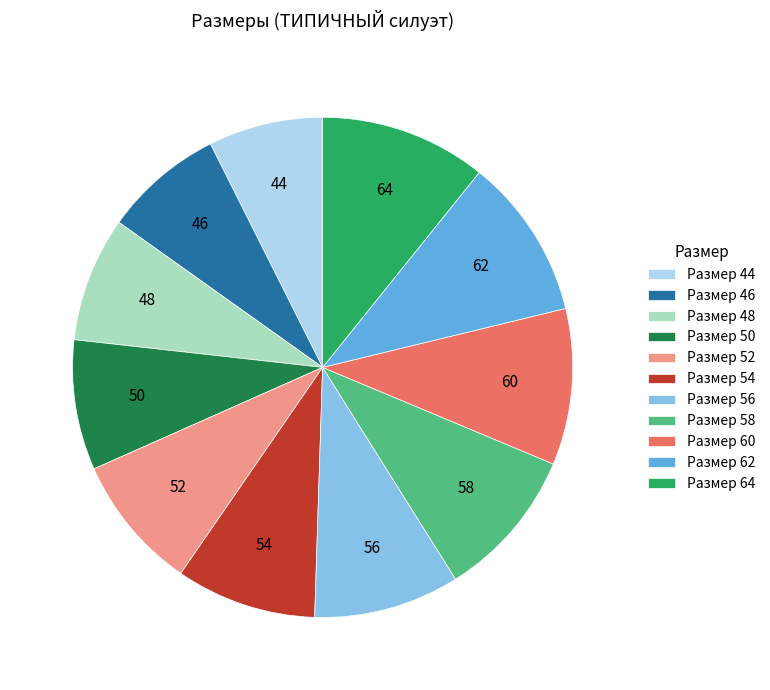

Is there any slice that represents more than half of the pie?

No